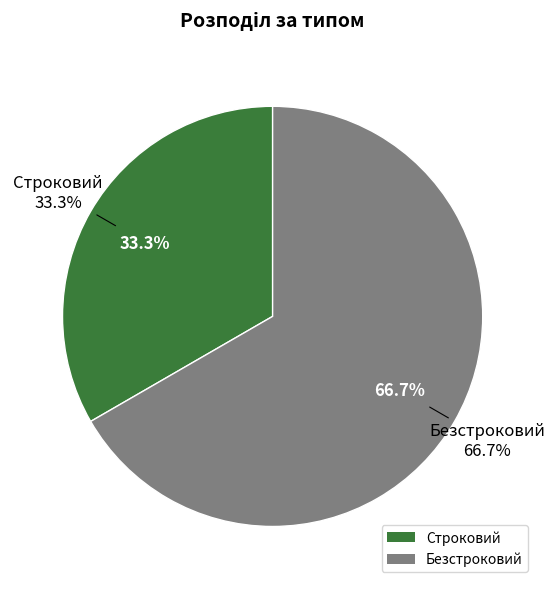

Which category has the smallest portion of the pie?

Строковий